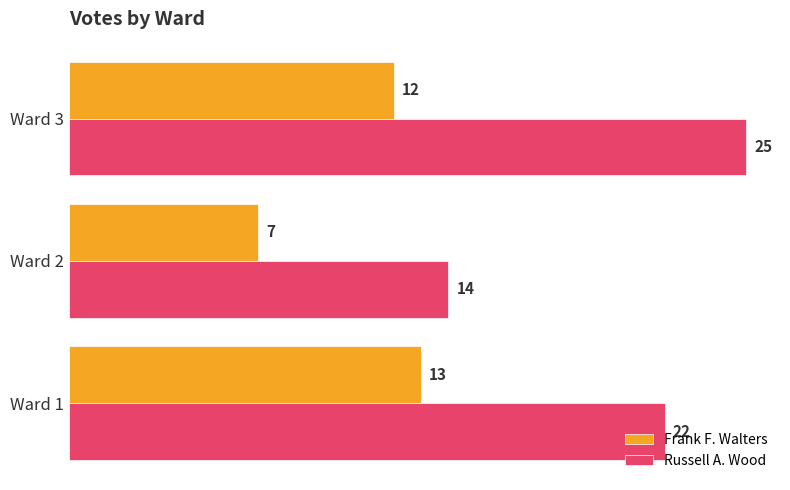

The value of Russell A. Wood at Ward 1 is 14. True or false?

False